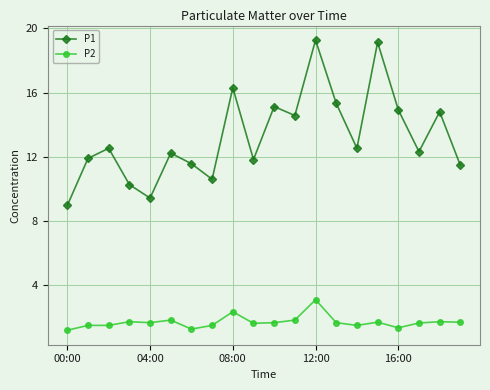

What is the difference between the second highest and minimum values in the P1 series?

10.2